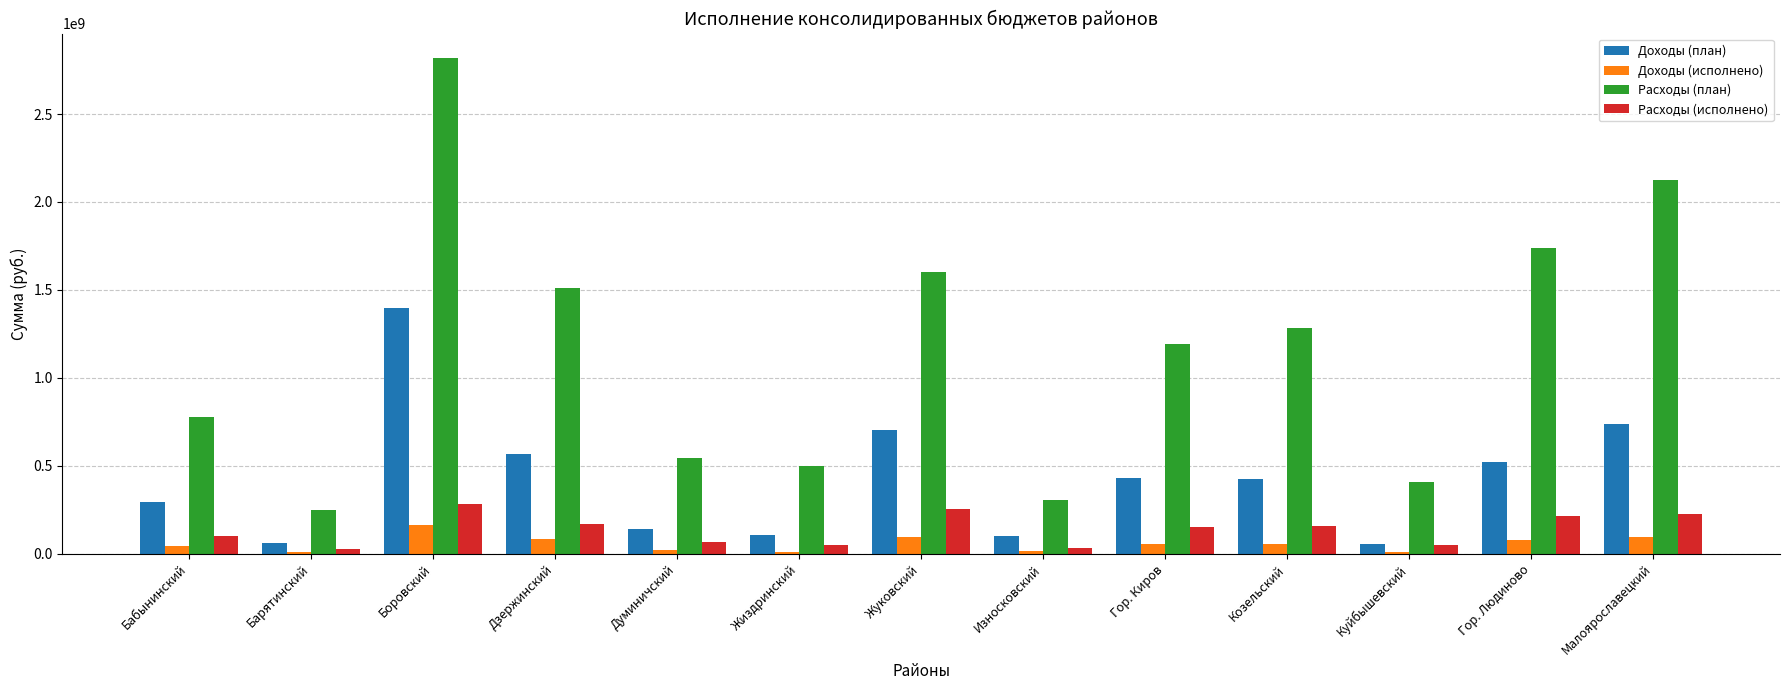

At which category is the sum across all series the highest?

Боровский